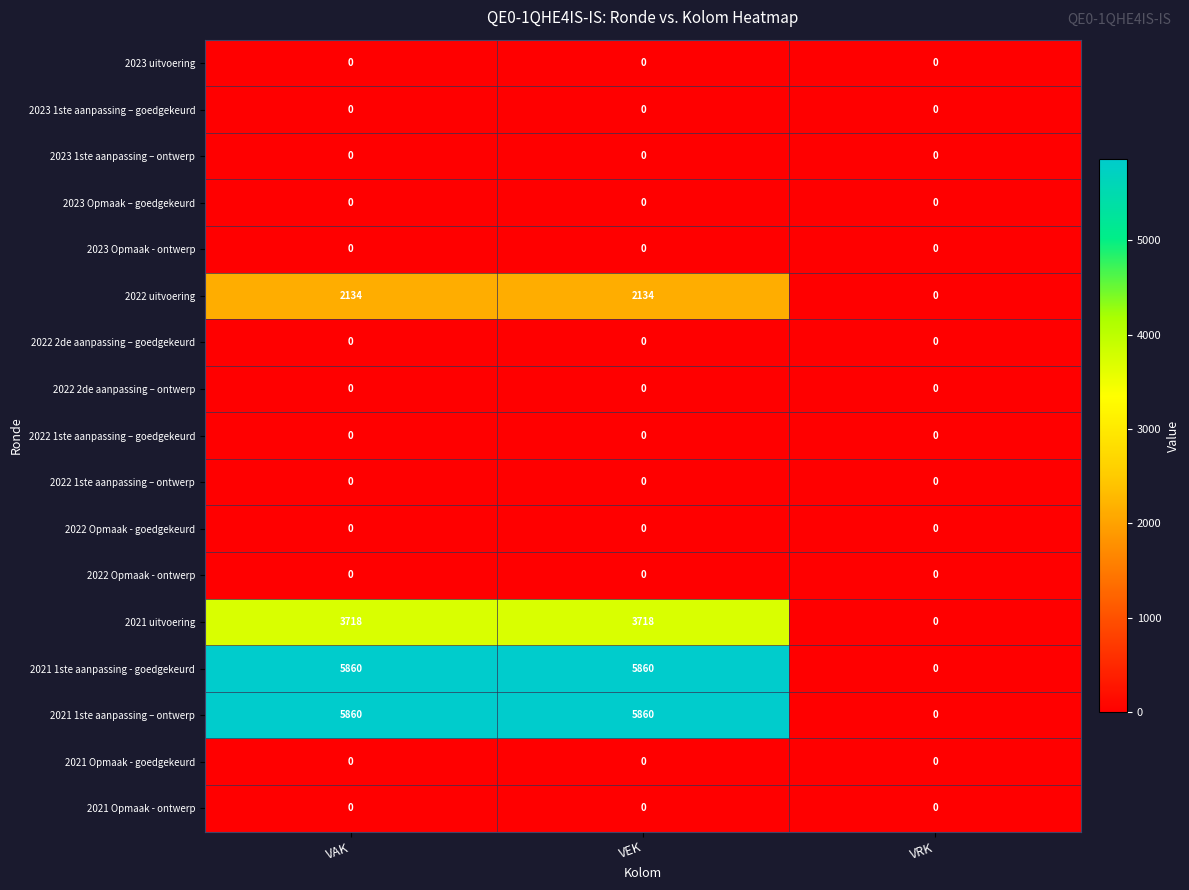

Is it true that 2023 Opmaak – goedgekeurd equals 0 at VRK?

True